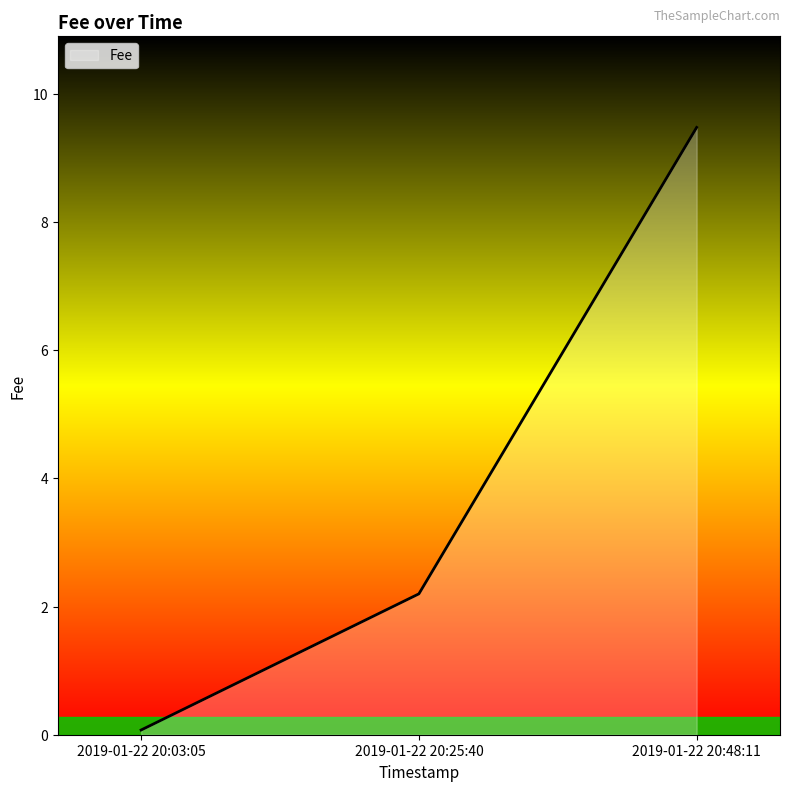

Where is the data nearest to the value 4?

2019-01-22 20:25:40